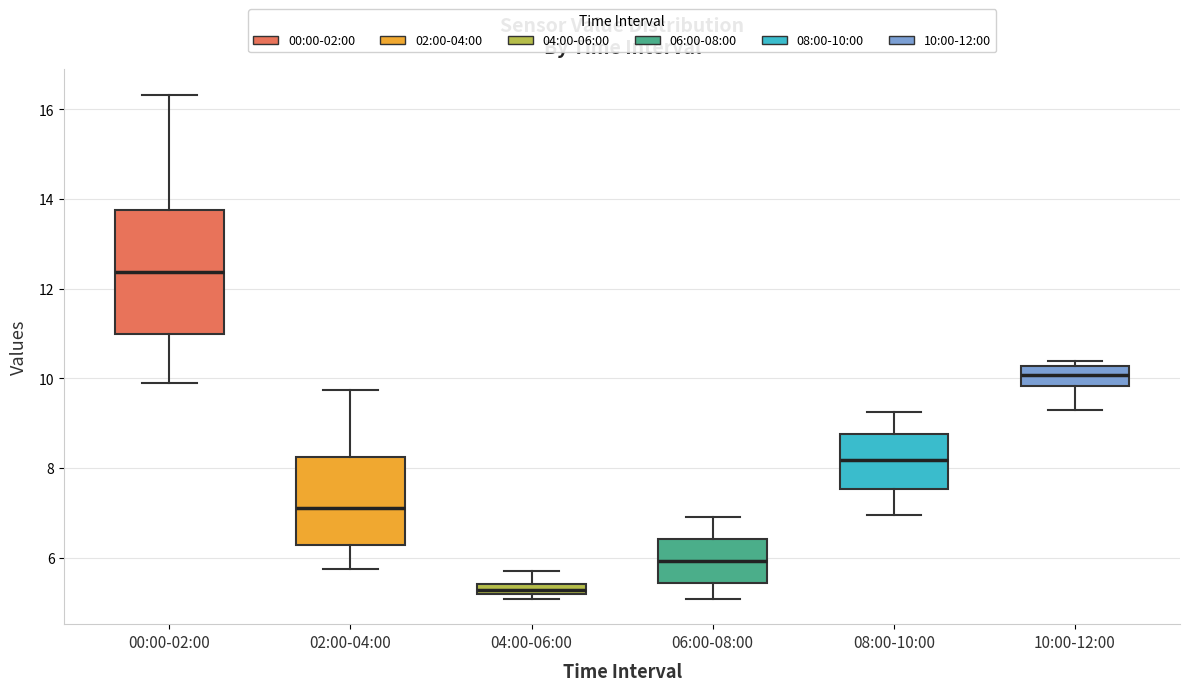

Which box's median line is the highest?

00:00-02:00